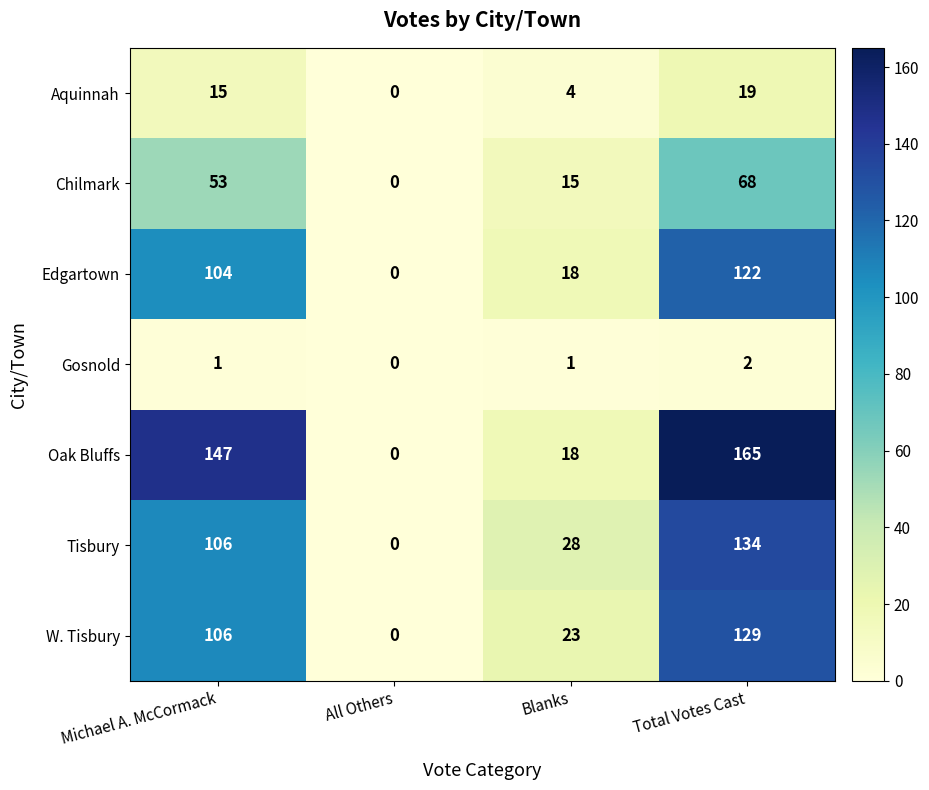

What is the sum of the Chilmark values at Blanks and All Others?

15